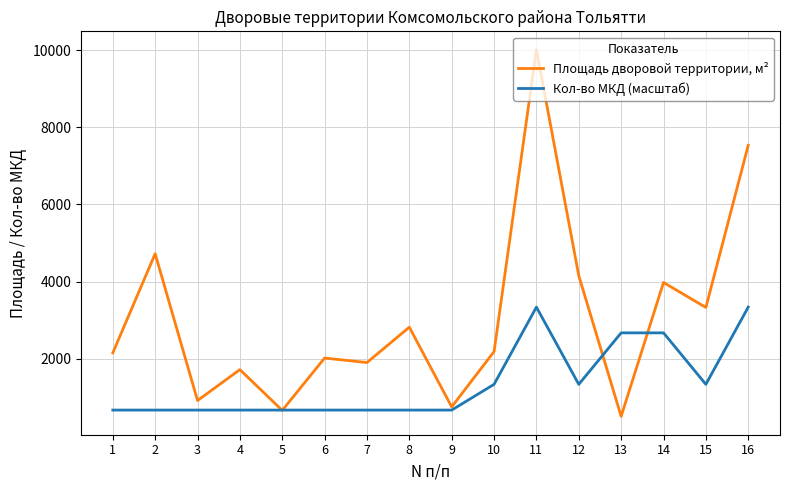

Which series ends up on top after the final intersection of Площадь дворовой территории, м² and Кол-во МКД (масштаб)?

Площадь дворовой территории, м²